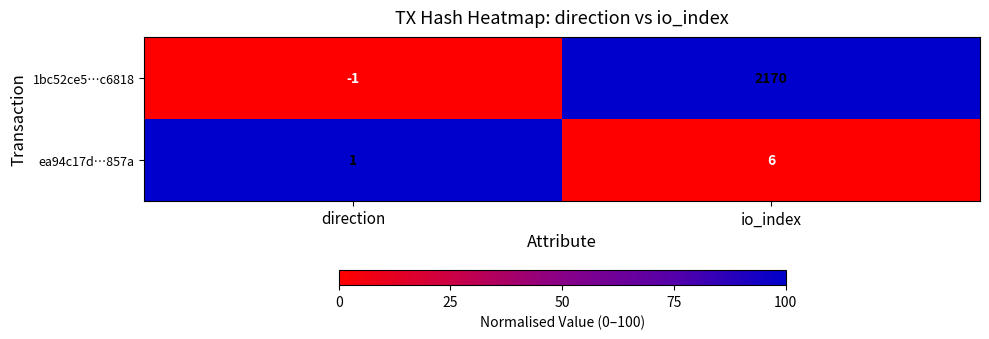

At which category does the chart reach its minimum across all series?

direction